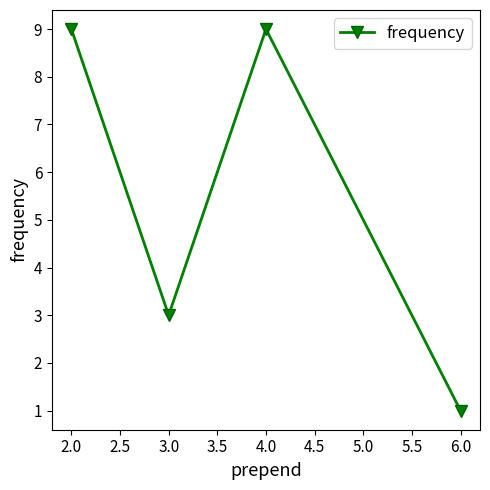

What is the difference between the maximum and minimum values?

8